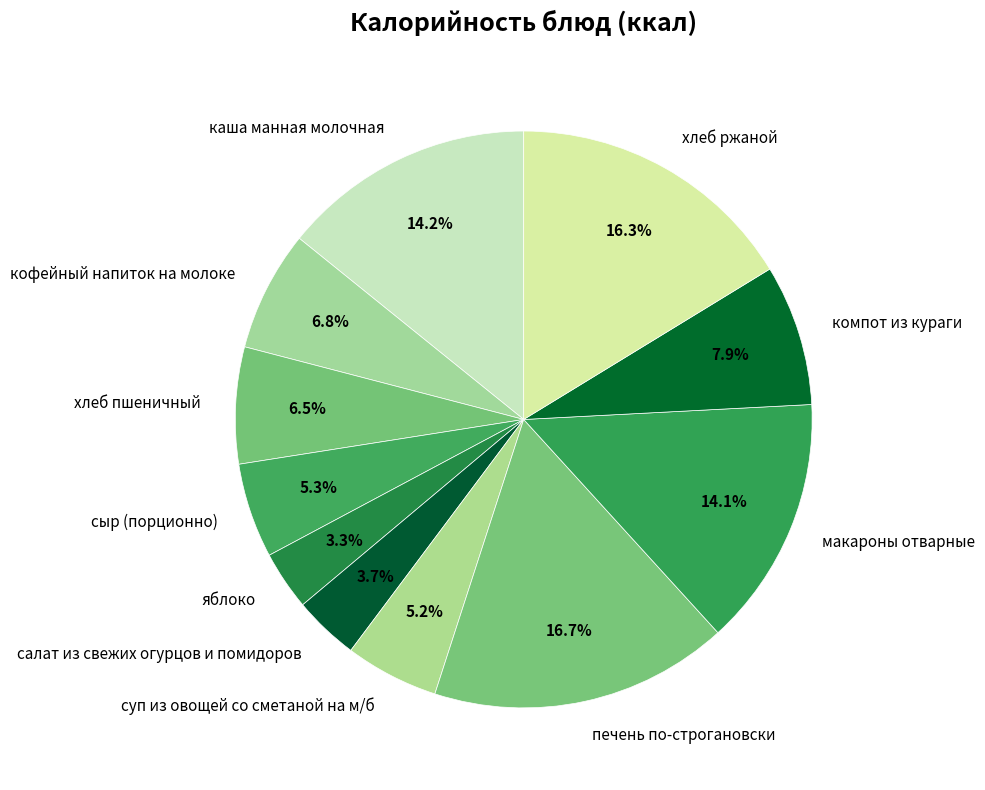

To the nearest percent, what is the combined percentage of салат из свежих огурцов и помидоров and яблоко?

7%